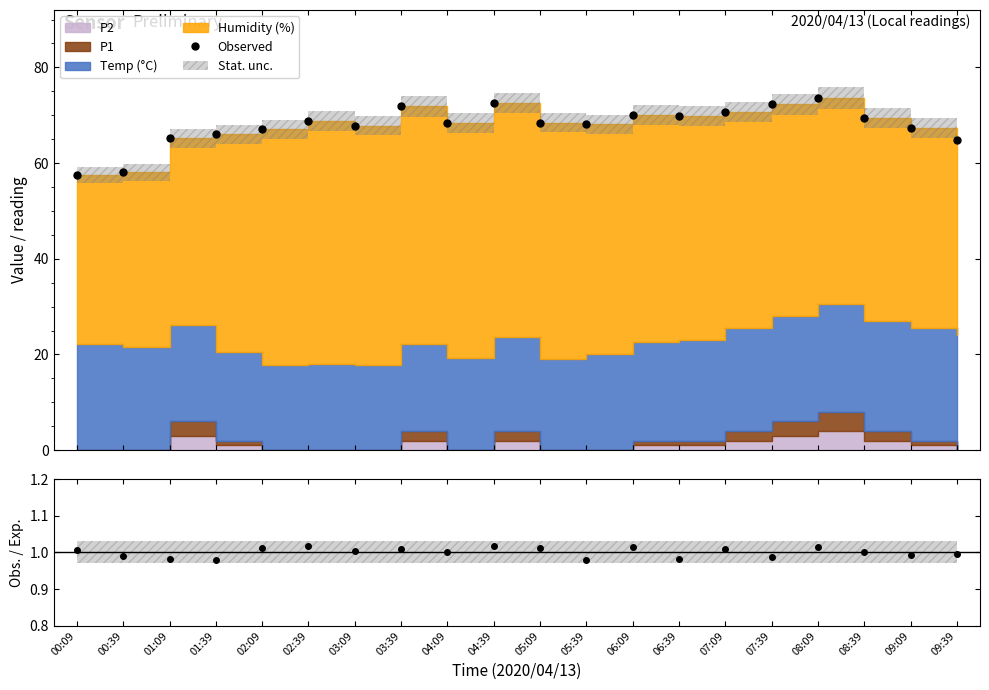

The chart shows a value of 101.2 at 04:39. True or false?

False